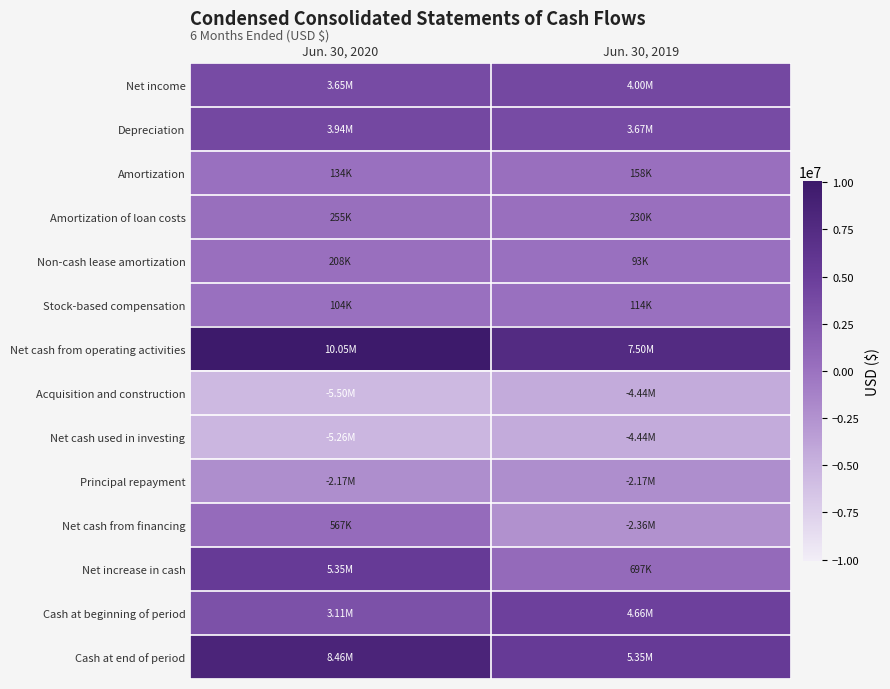

Reading left to right, what are all the values shown in this chart?

Net income: Jun. 30, 2020=3649000	Jun. 30, 2019=3997000
Depreciation: Jun. 30, 2020=3941000	Jun. 30, 2019=3667000
Amortization: Jun. 30, 2020=134000	Jun. 30, 2019=158000
Amortization of loan costs: Jun. 30, 2020=255000	Jun. 30, 2019=230000
Non-cash lease amortization: Jun. 30, 2020=208000	Jun. 30, 2019=93000
Stock-based compensation: Jun. 30, 2020=104000	Jun. 30, 2019=114000
Net cash from operating activities: Jun. 30, 2020=10047000	Jun. 30, 2019=7498000
Acquisition and construction: Jun. 30, 2020=-5498000	Jun. 30, 2019=-4437000
Net cash used in investing: Jun. 30, 2020=-5264000	Jun. 30, 2019=-4437000
Principal repayment: Jun. 30, 2020=-2175000	Jun. 30, 2019=-2175000
Net cash from financing: Jun. 30, 2020=567000	Jun. 30, 2019=-2364000
Net increase in cash: Jun. 30, 2020=5350000	Jun. 30, 2019=697000
Cash at beginning of period: Jun. 30, 2020=3113000	Jun. 30, 2019=4657000
Cash at end of period: Jun. 30, 2020=8463000	Jun. 30, 2019=5354000